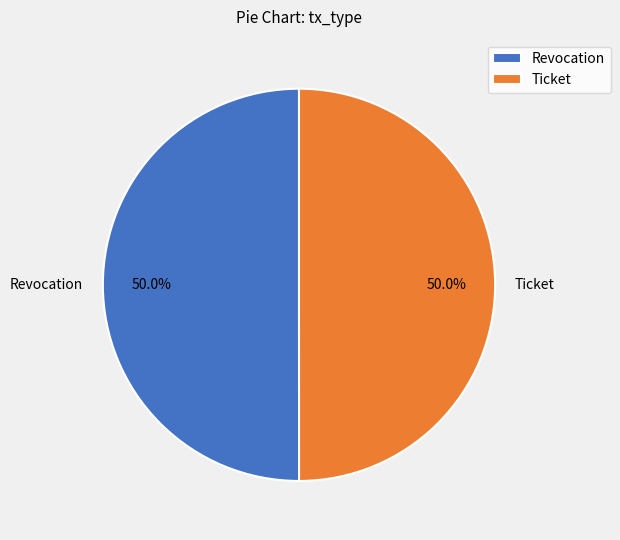

Approximately how many times larger is the value at Revocation compared to Ticket?

1.0